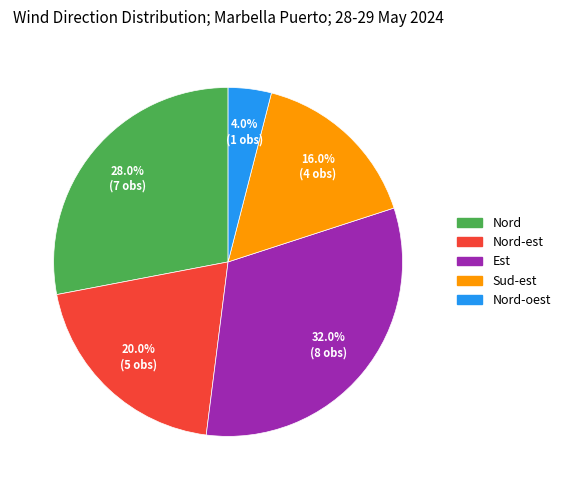

What is the smallest slice in the pie chart?

Nord-oest